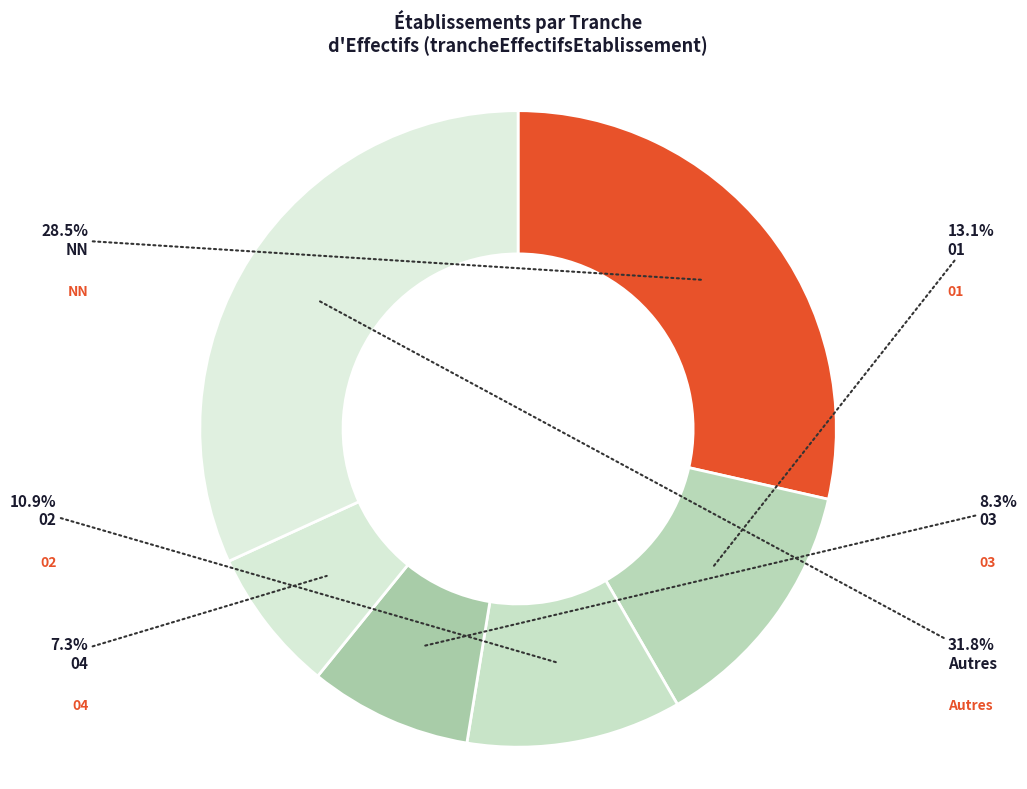

How many slices are in this pie chart?

6